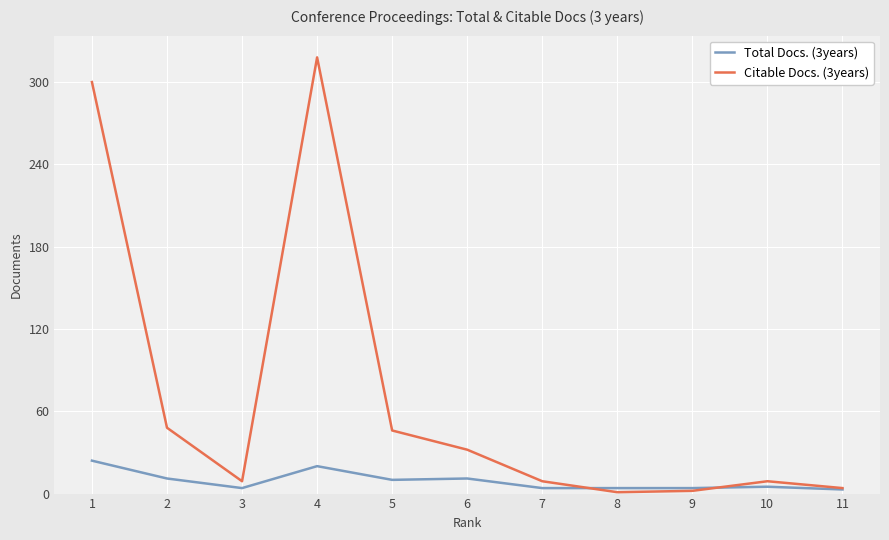

Which series has the widest spread of values?

Citable Docs. (3years)